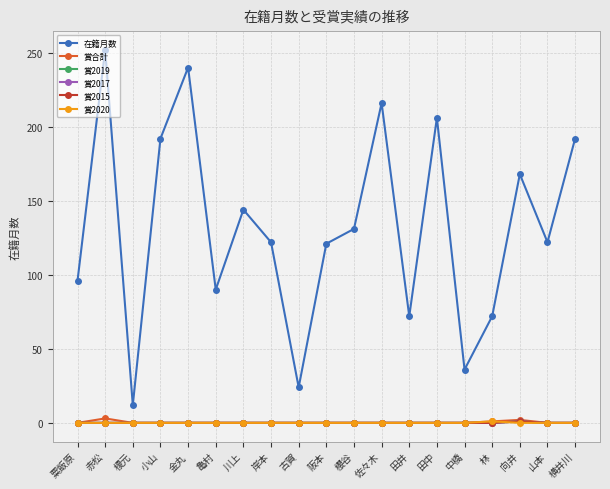

Is this an area chart (filled region under the line)?

No